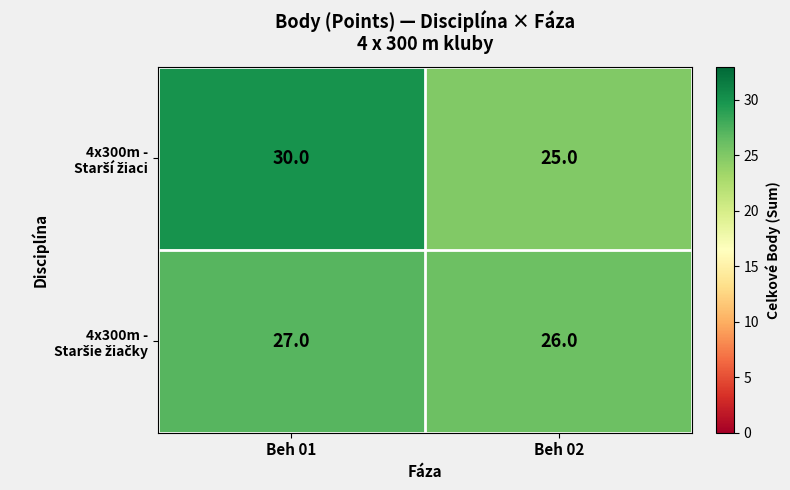

What is the difference between the highest and lowest values at Beh 01?

3